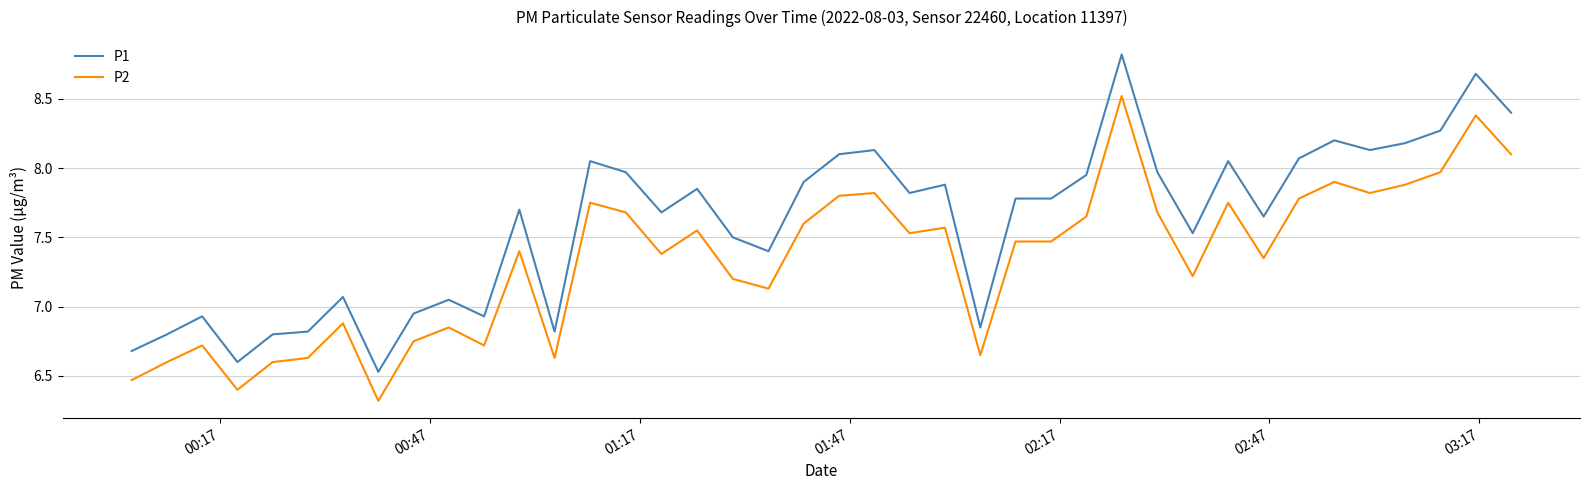

What is the maximum value for P2?

8.5